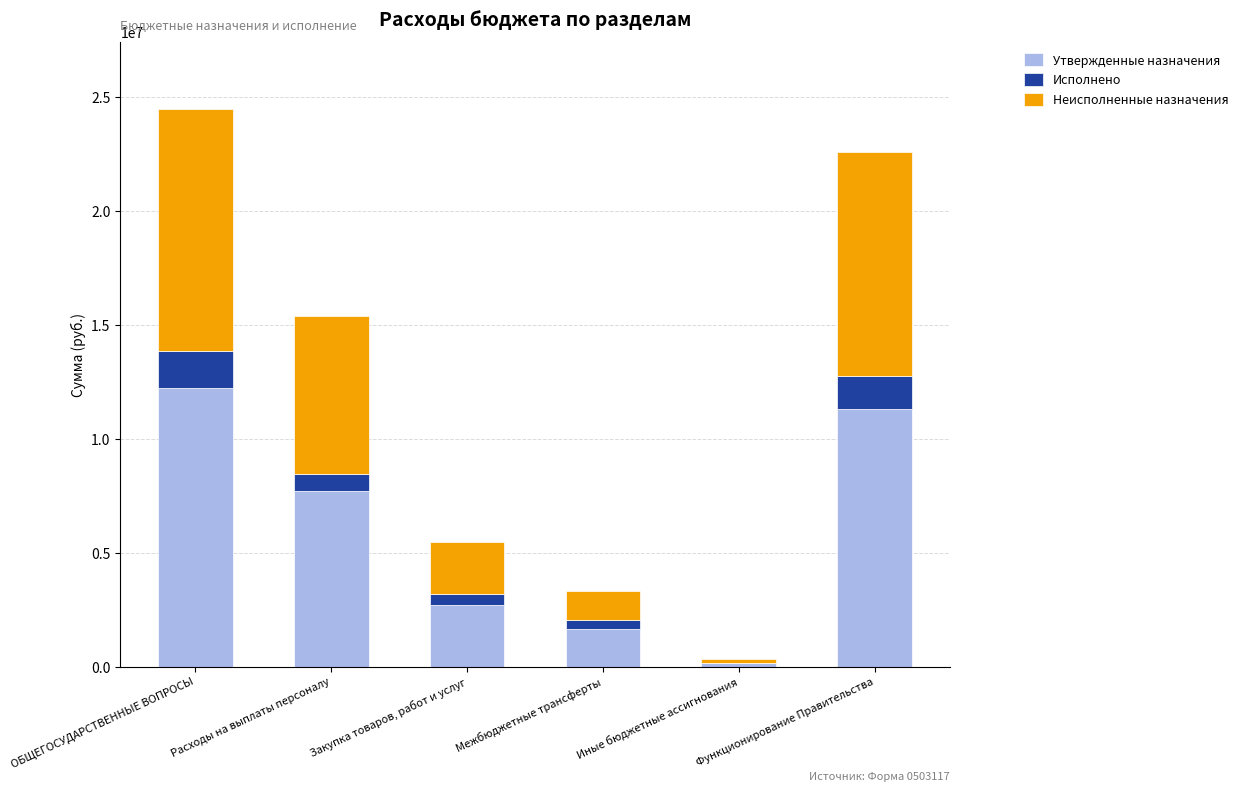

At which category is the sum across all series the highest?

ОБЩЕГОСУДАРСТВЕННЫЕ ВОПРОСЫ